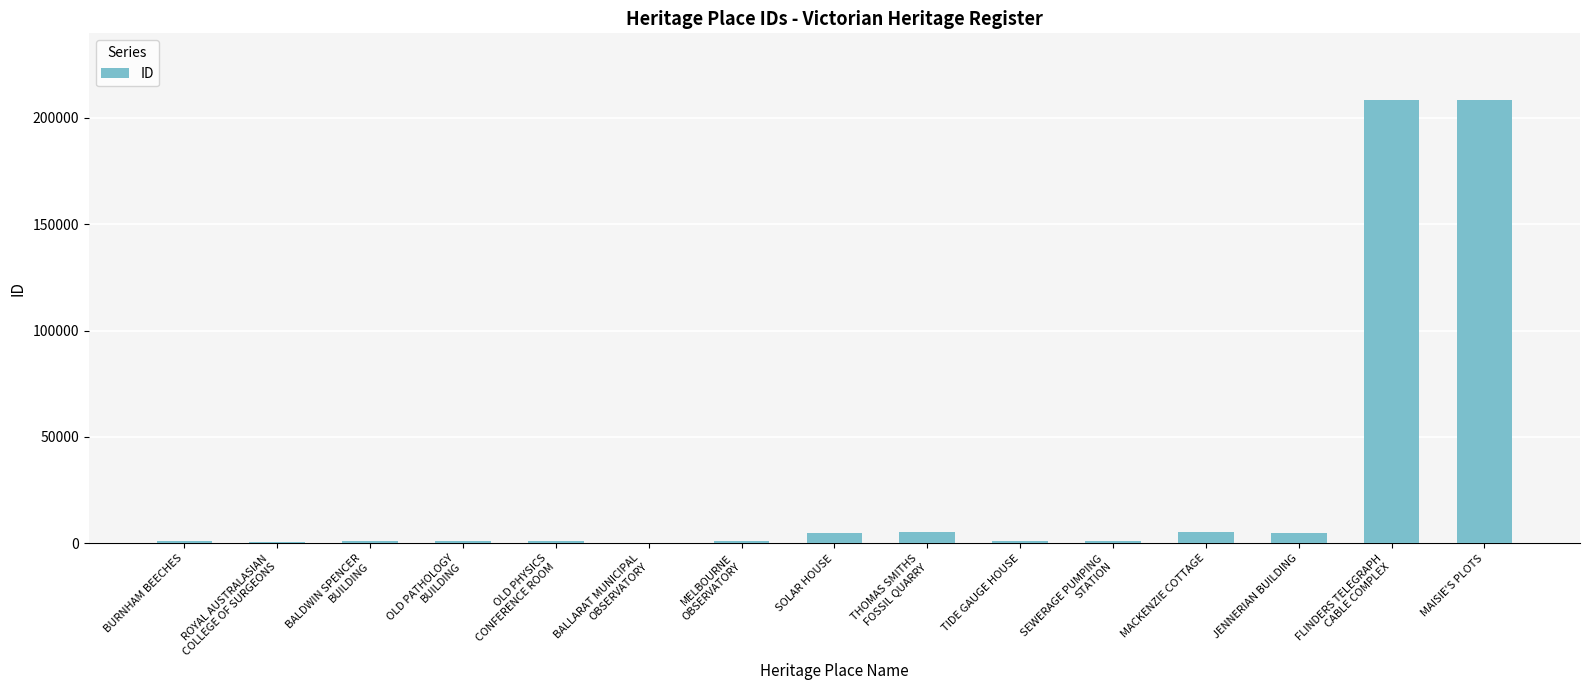

True or false: the data shows 98521 at MAISIE'S PLOTS.

False